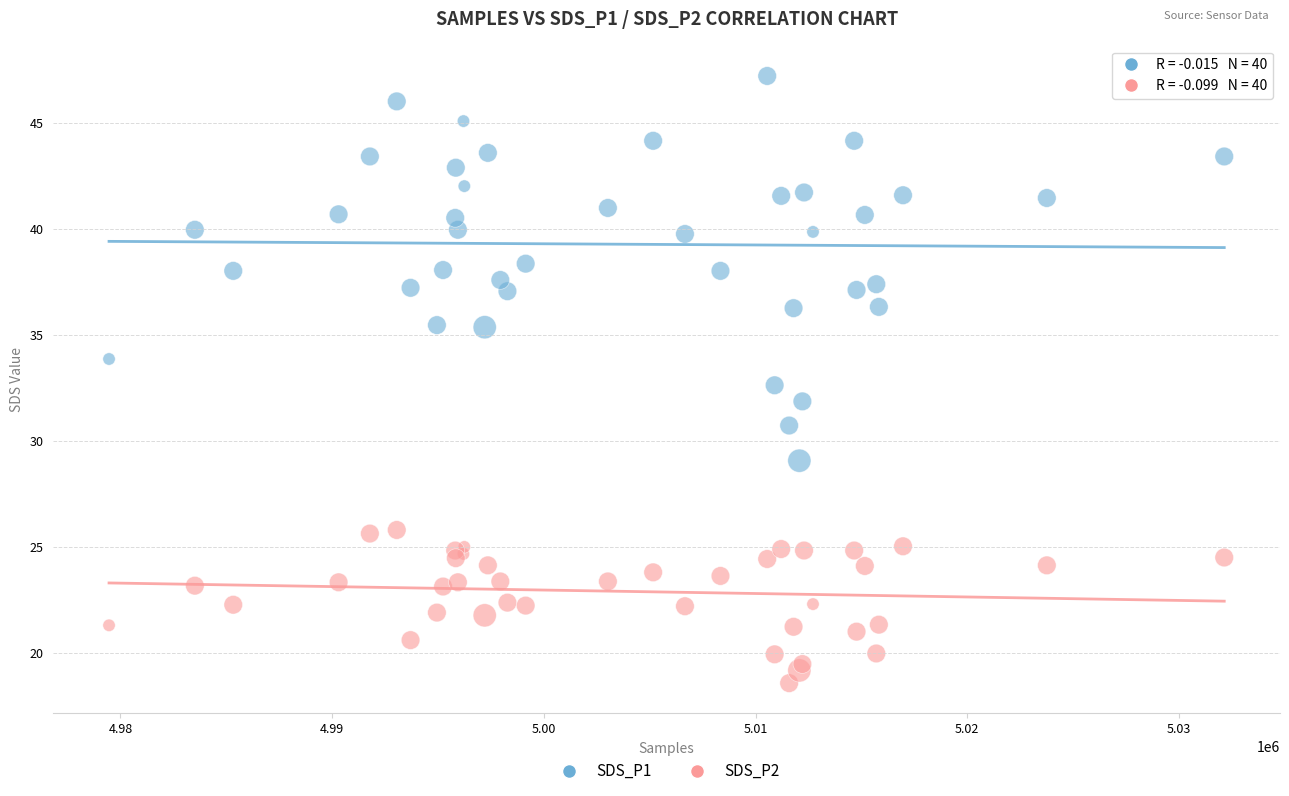

Which series has the largest Y range (max minus min)?

SDS_P1